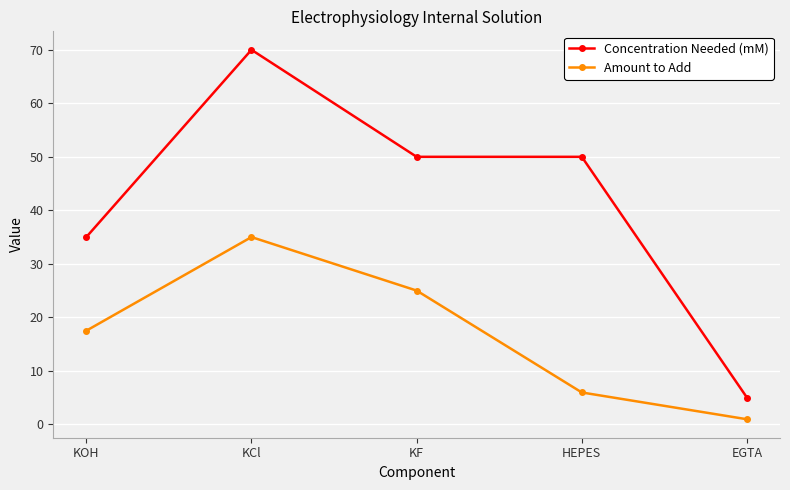

Which series changed the most between KCl and HEPES?

Amount to Add